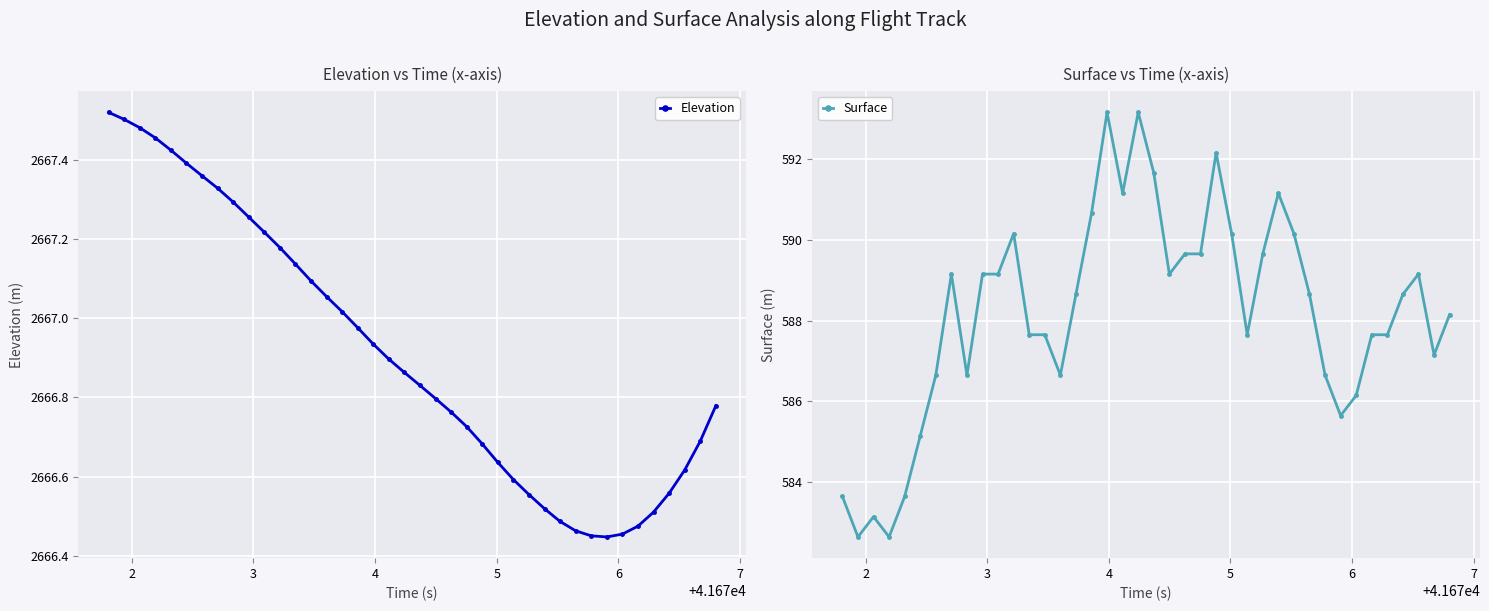

Is this an area chart (filled region under the line)?

No